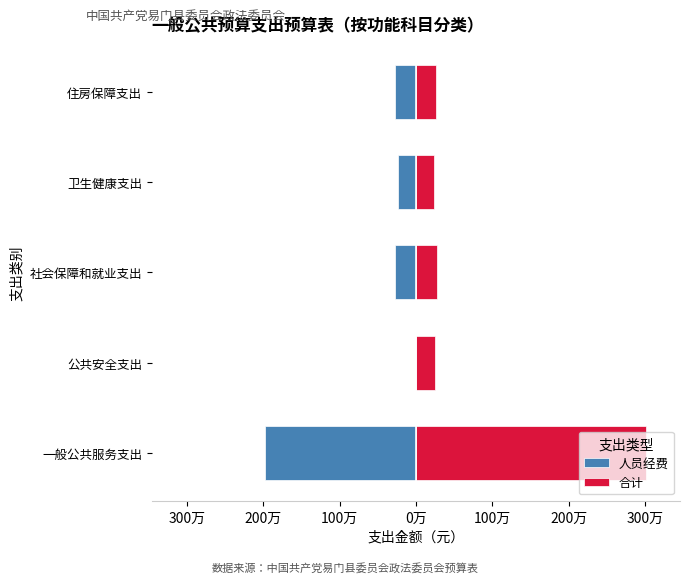

List the series in order of their overall mean, highest first.

合计, 人员经费